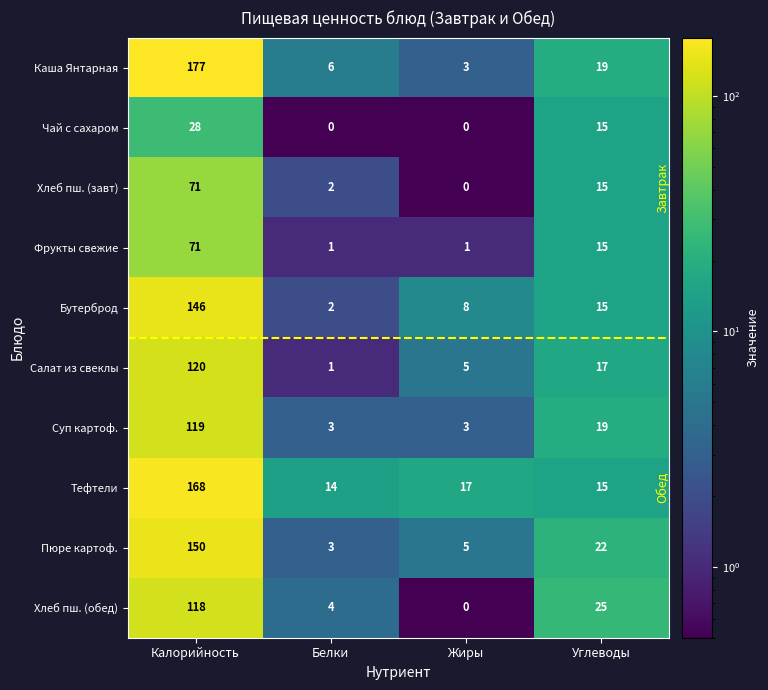

What is the difference between the maximum and minimum values in the Пюре картоф. series?

147